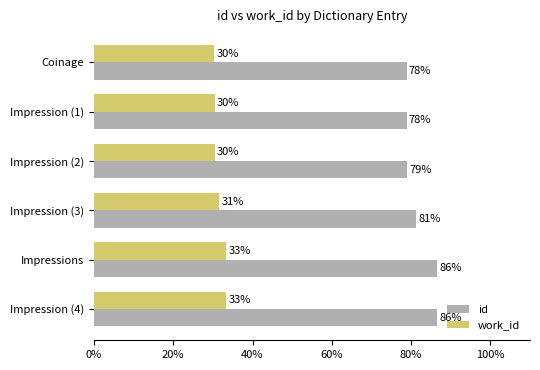

Which series has the largest range (max minus min)?

id